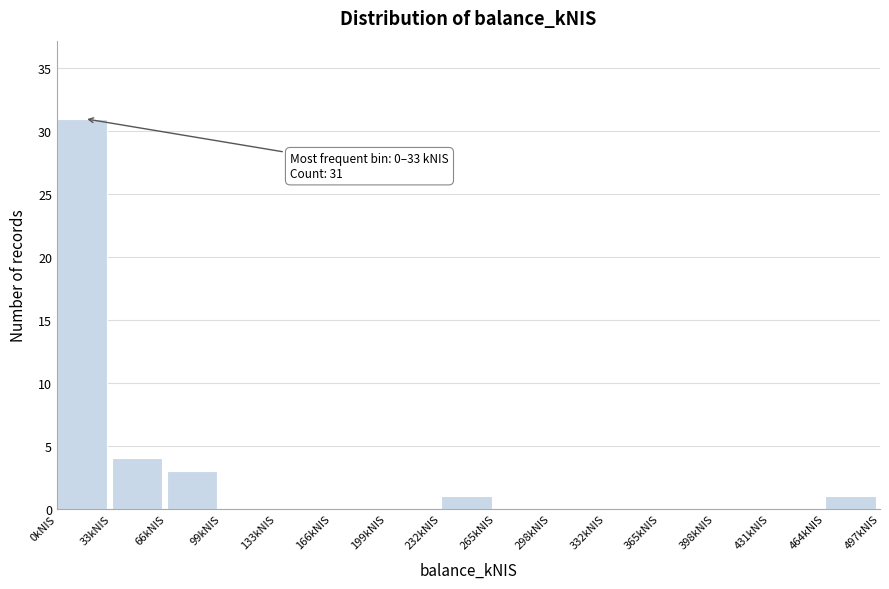

Over which range of the x-axis is the bar tallest?

0 to 35